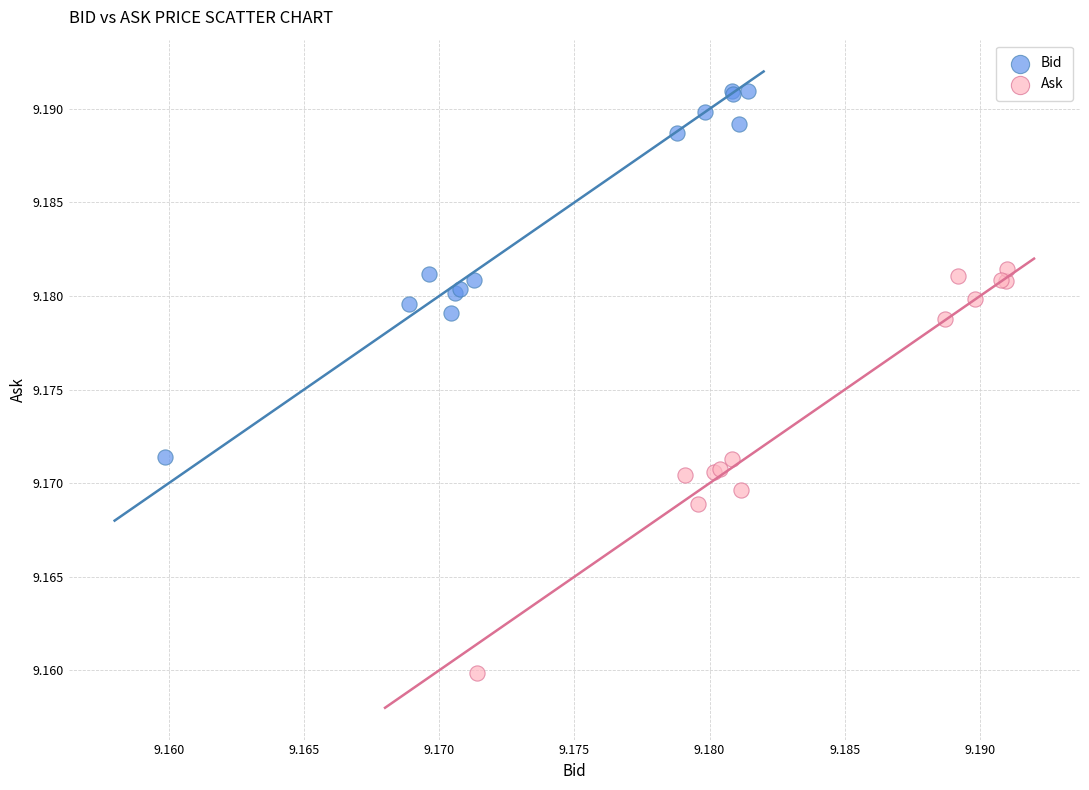

Which series contains the highest Y value?

Bid